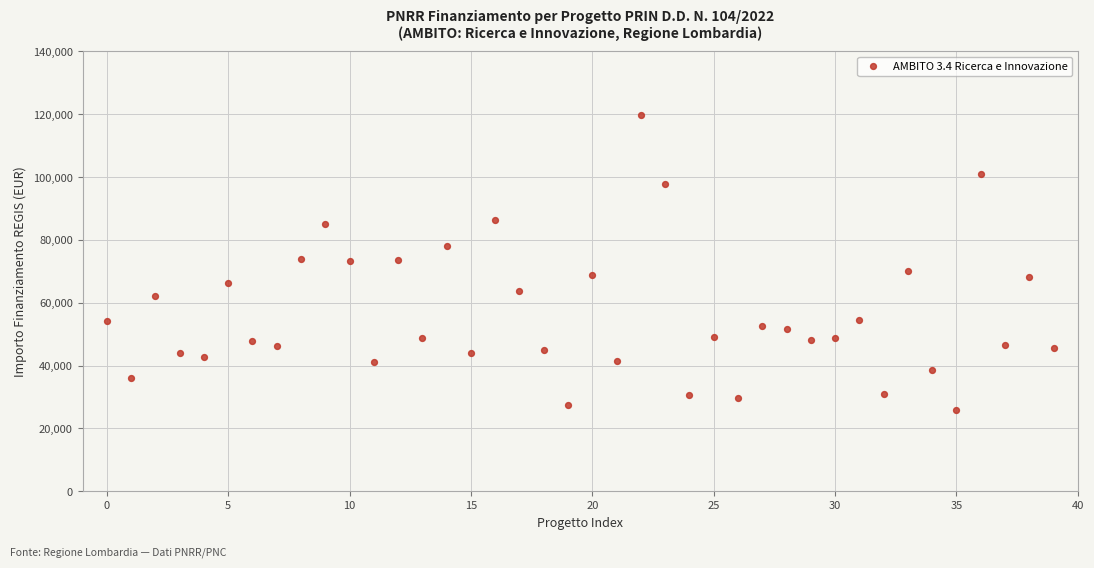

What is the range of Y values (max minus min)?

93941.0